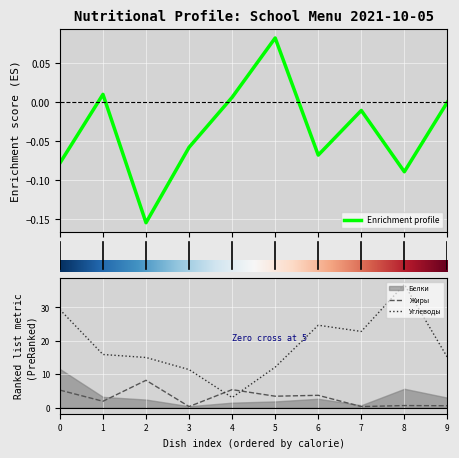

What is the difference between the Углеводы values at 9 and 8?

21.9